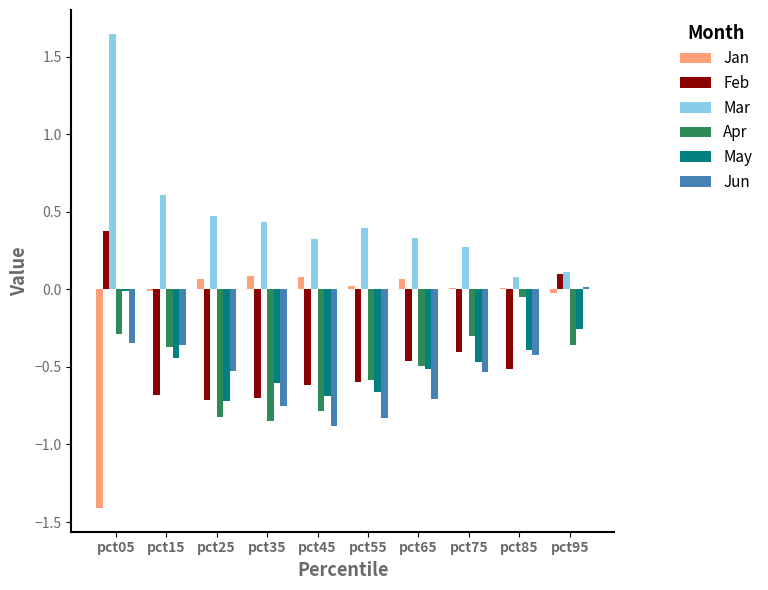

The value of Feb at pct85 is -0.8. True or false?

False